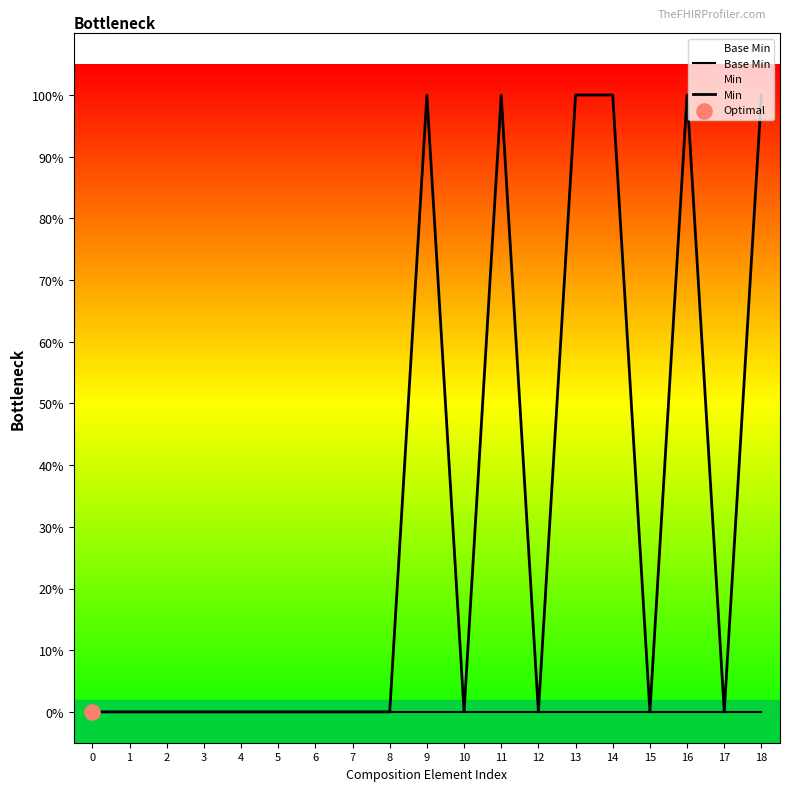

At which category is the sum across all series the highest?

9